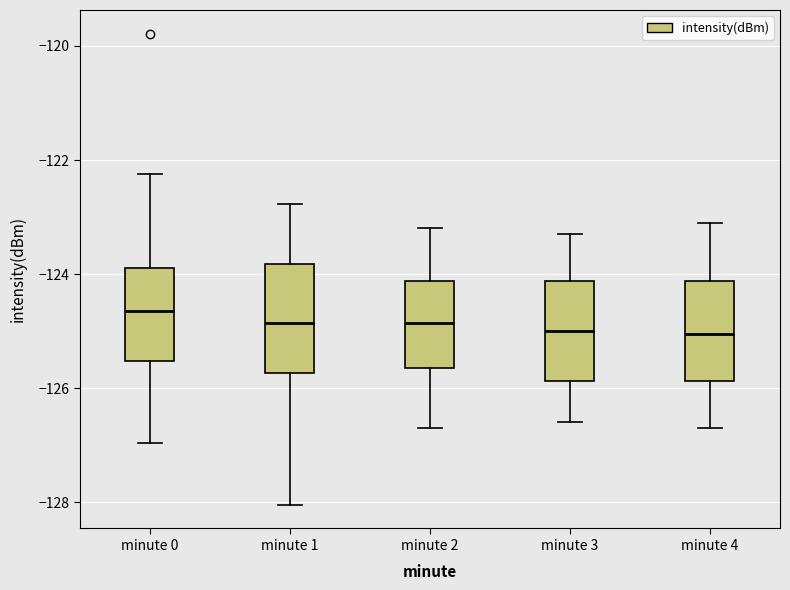

Where is the lower edge of the box for minute 1 on the y-axis? The values are not printed on the chart, so give them approximately, as read against the axis.

-125.8